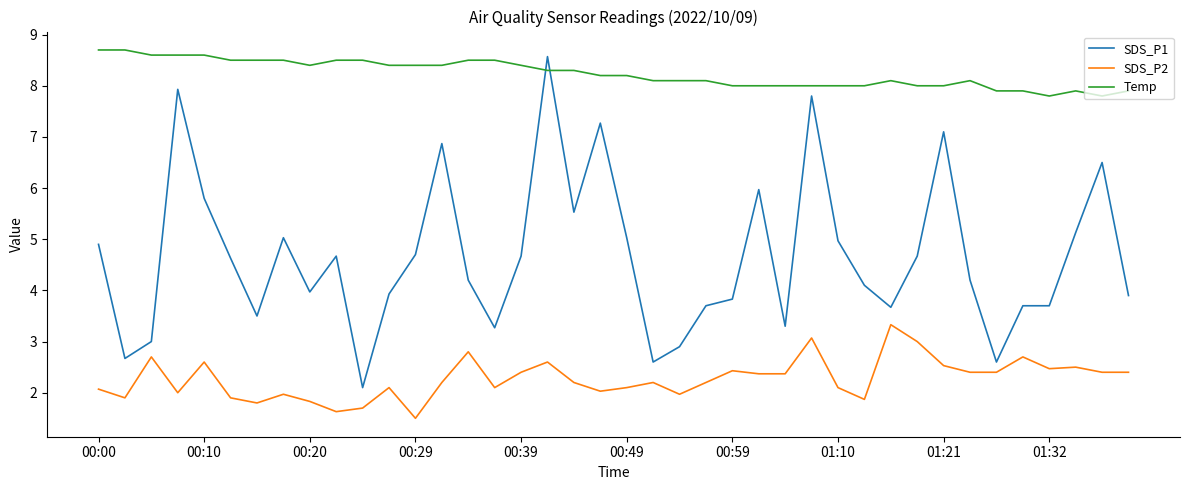

True or false: SDS_P2 has more than 0 points higher than both neighbors.

True